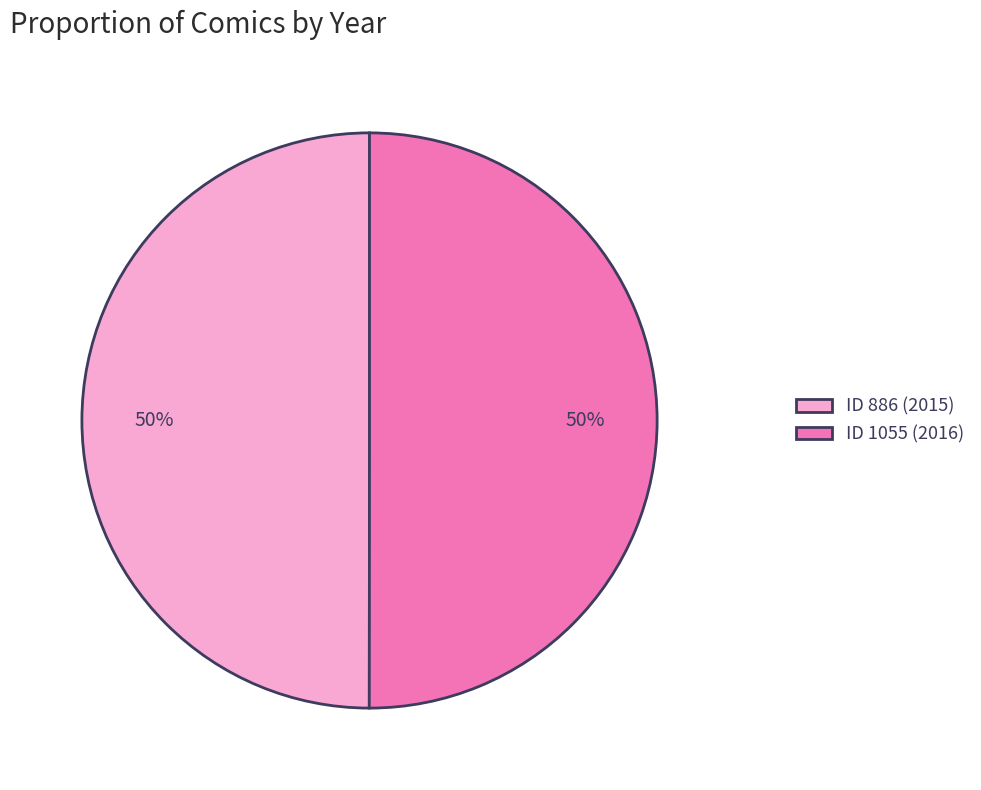

Approximately how many times larger is the value at ID 1055 (2016) compared to ID 886 (2015)?

1.0